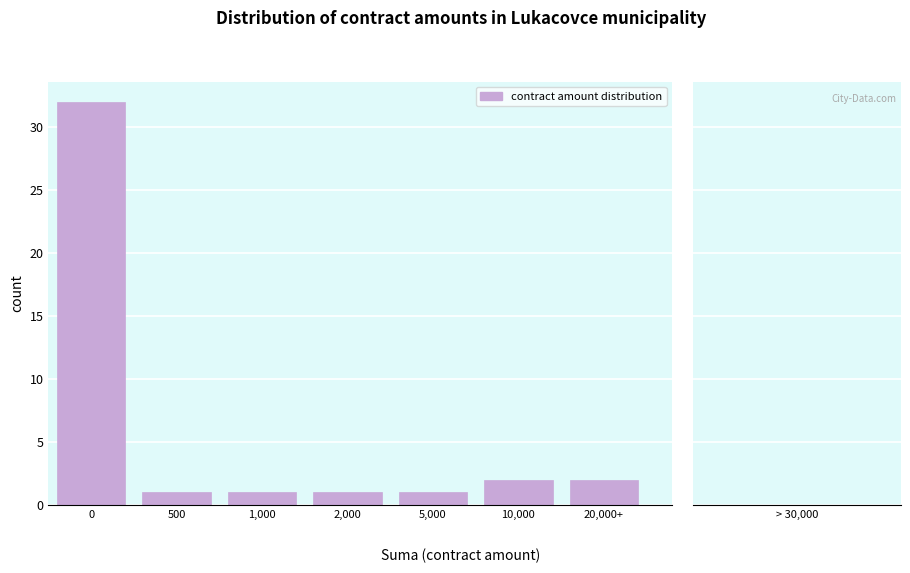

Reading left to right, extract all data points from this chart.

0=32	500=1	1,000=1	2,000=1	5,000=1	10,000=2	20,000+=2